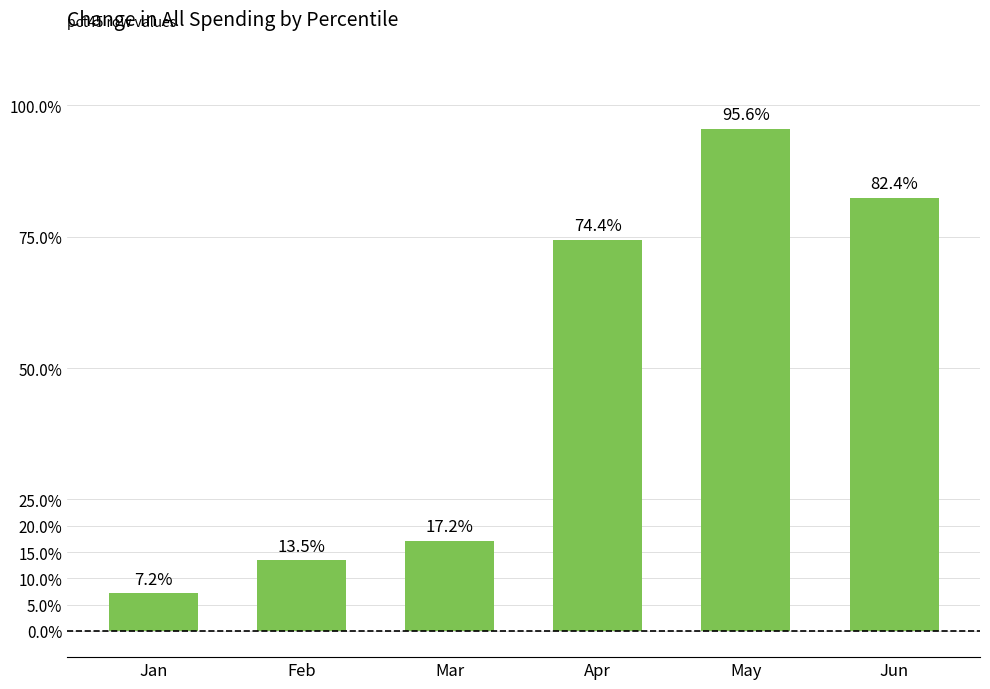

Which has a higher value, Jan or Jun?

Jun